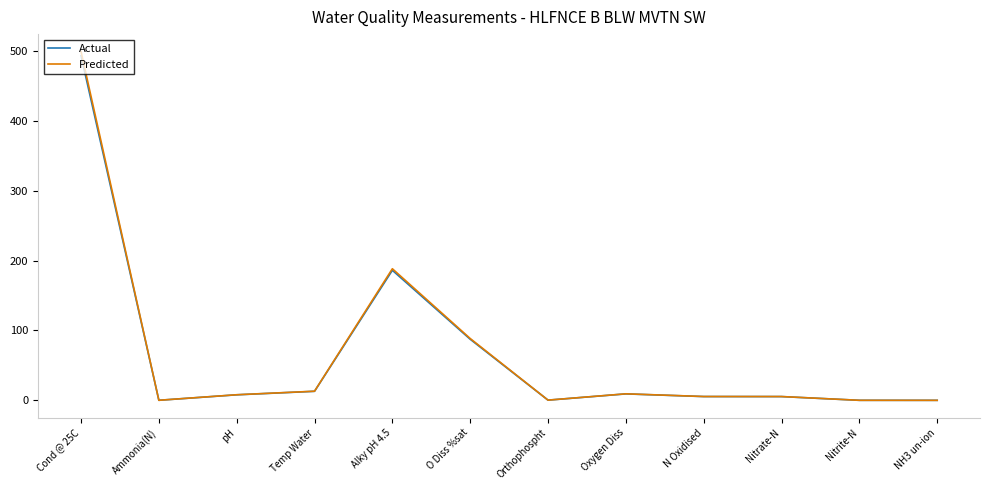

Which series has the widest spread of values?

Predicted